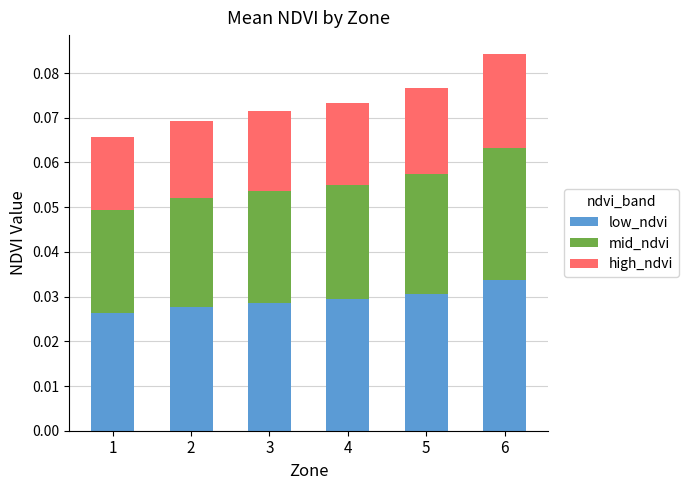

Which category has the highest value in the low_ndvi series?

6